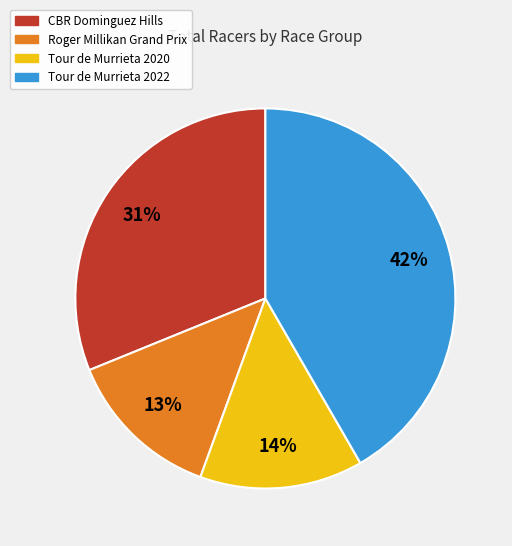

How many slices are in this pie chart?

4